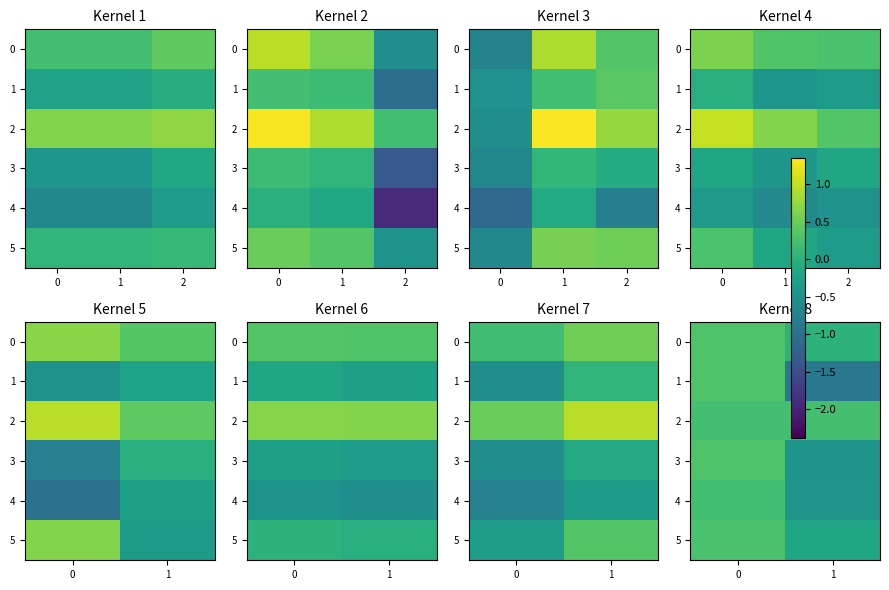

Which series changed the most between 0 and 1?

row_1